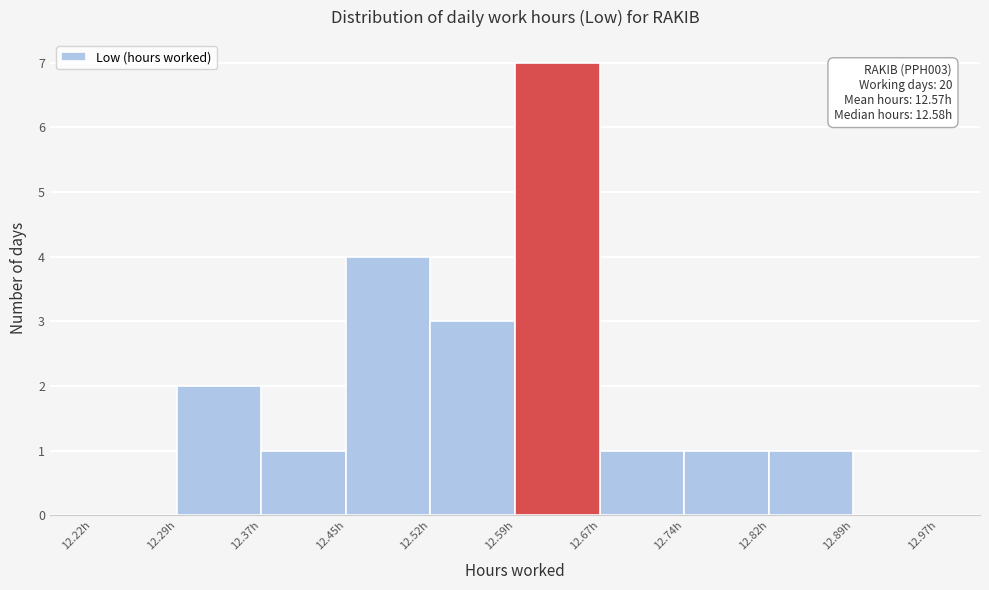

Which range on the x-axis has the tallest bar?

12.595 to 12.670